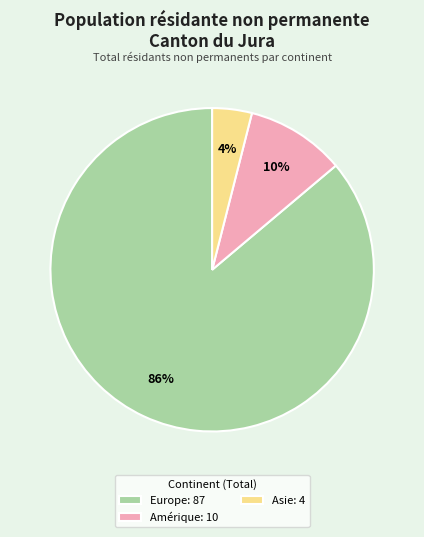

Is the sum of Amérique: 10 and Asie: 4 greater than half?

No